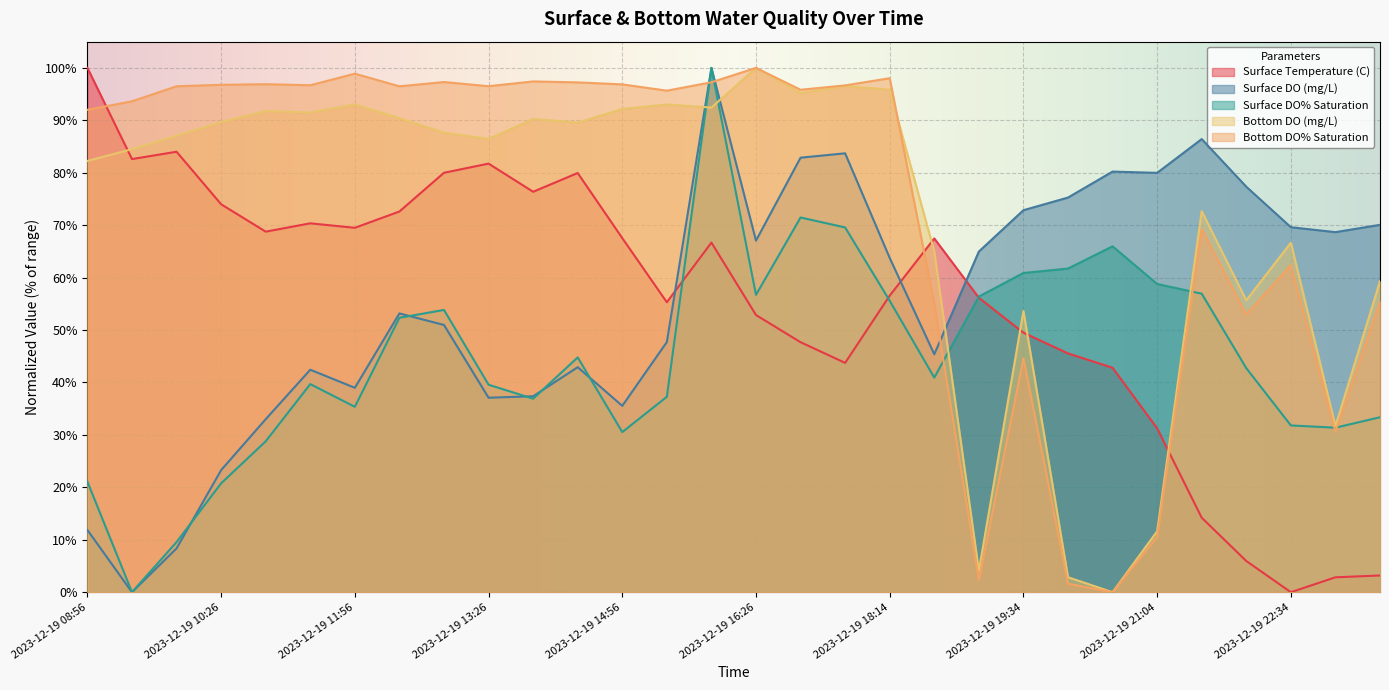

What is the total value across all series at 2023-12-19 21:34?

299.5